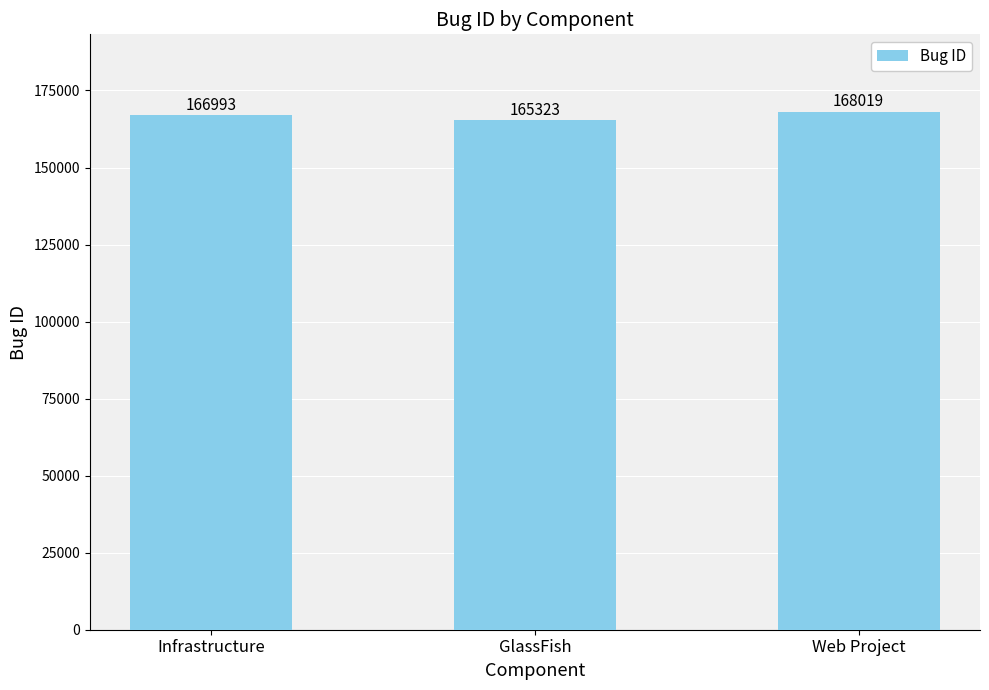

Reading left to right, extract all data points from this chart.

Infrastructure=166993	GlassFish=165323	Web Project=168019